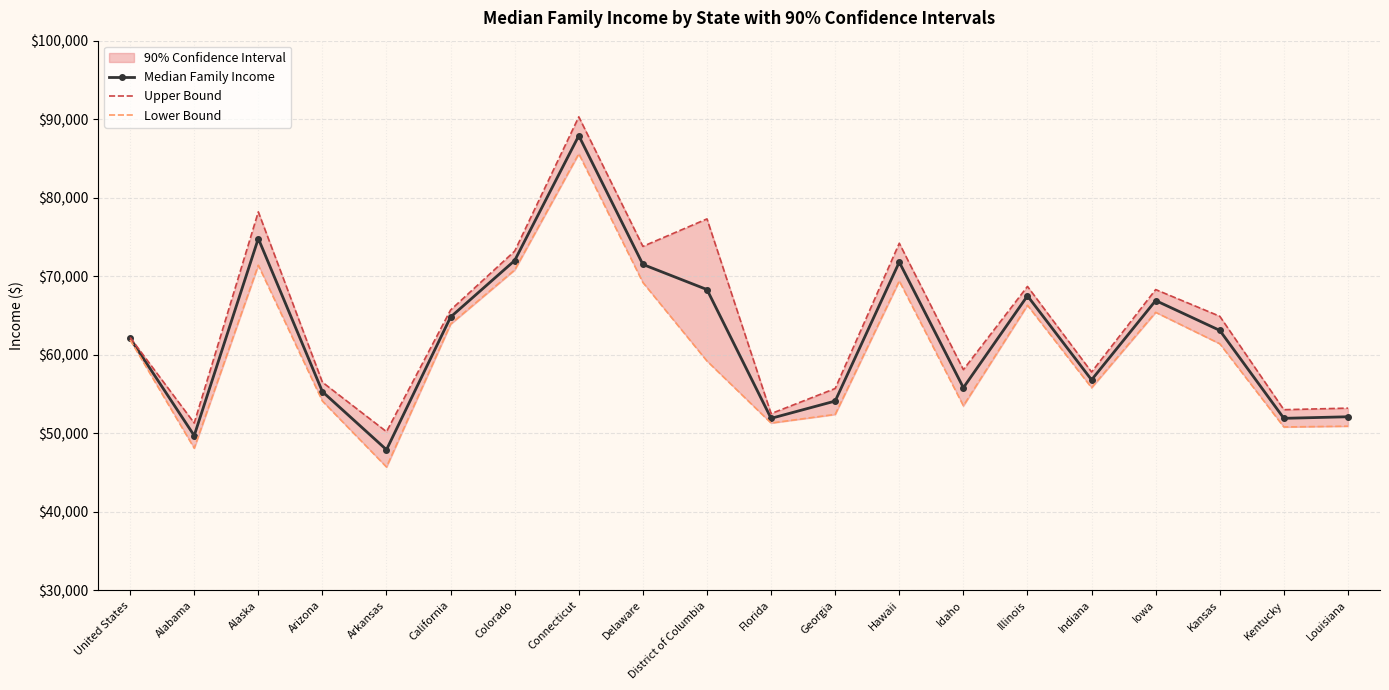

Is it true that Median Family Income equals 15147 at Colorado?

False